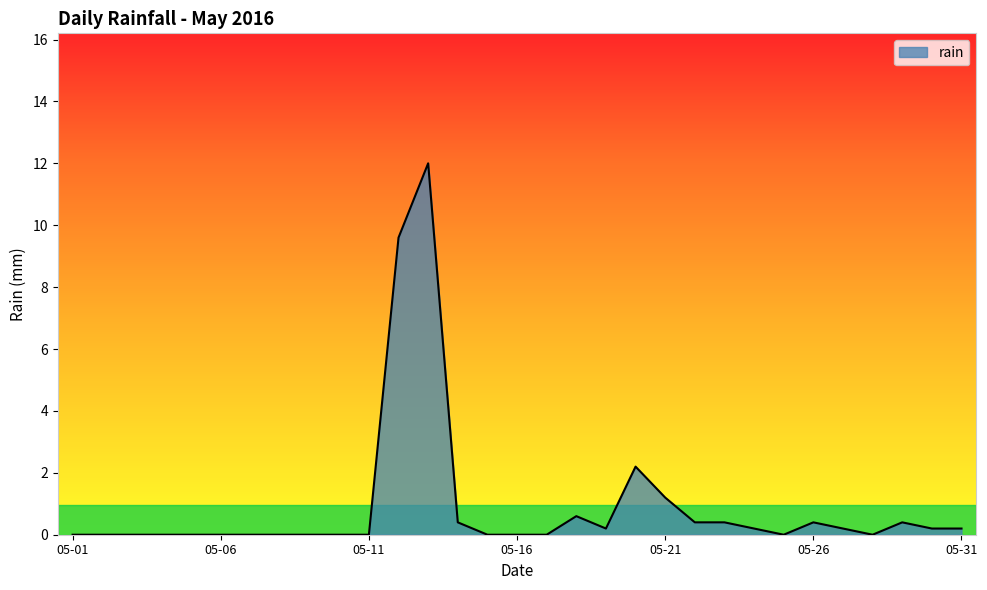

What is the greatest value displayed?

12.0